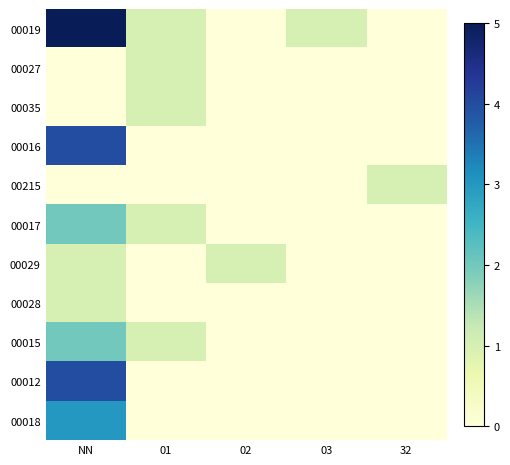

Which series has the widest spread of values?

00019